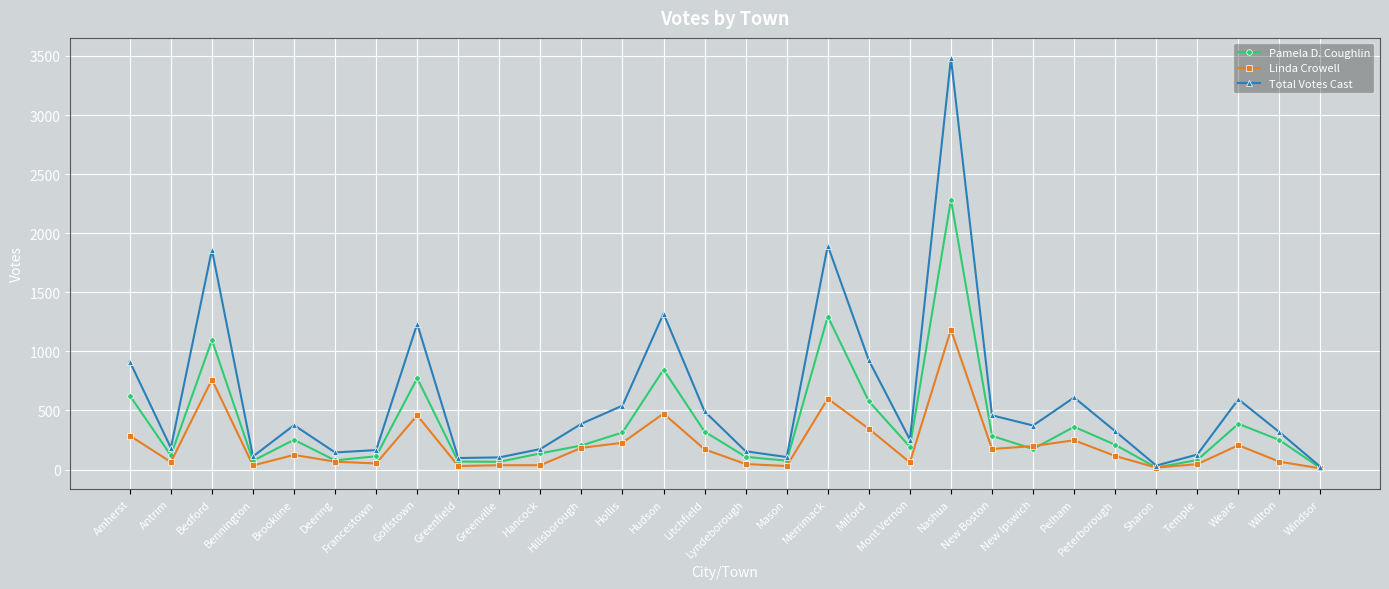

What is the total value across all series at New Ipswich?

746